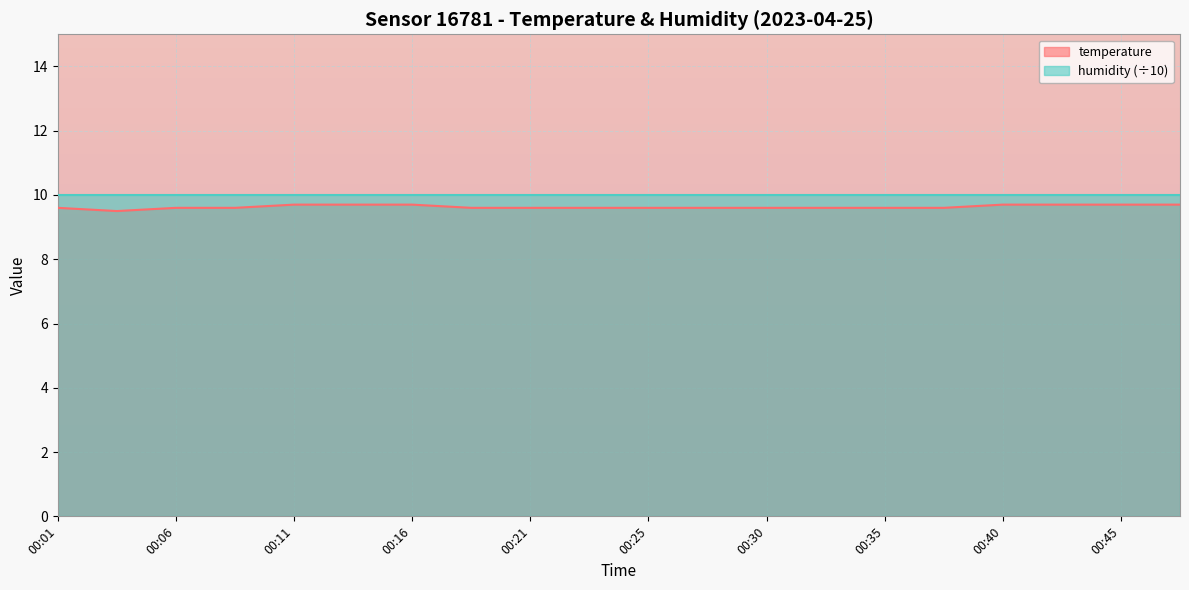

Reading left to right, list all the values displayed in this chart.

00:01=9.6	00:04=9.5	00:06=9.6	00:08=9.6	00:11=9.7	00:13=9.7	00:16=9.7	00:18=9.6	00:21=9.6	00:23=9.6	00:25=9.6	00:28=9.6	00:30=9.6	00:33=9.6	00:35=9.6	00:38=9.6	00:40=9.7	00:42=9.7	00:45=9.7	00:47=9.7